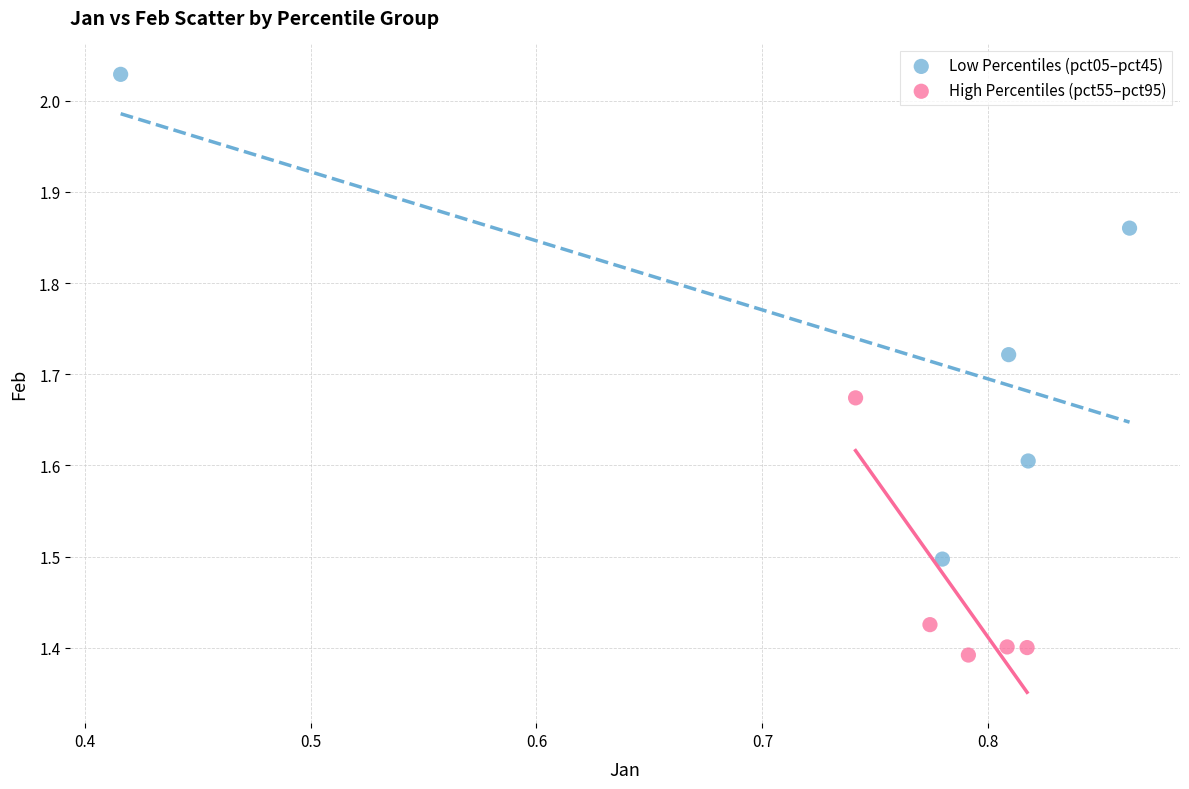

Which series has the largest Y range (max minus min)?

Low Percentiles (pct05–pct45)